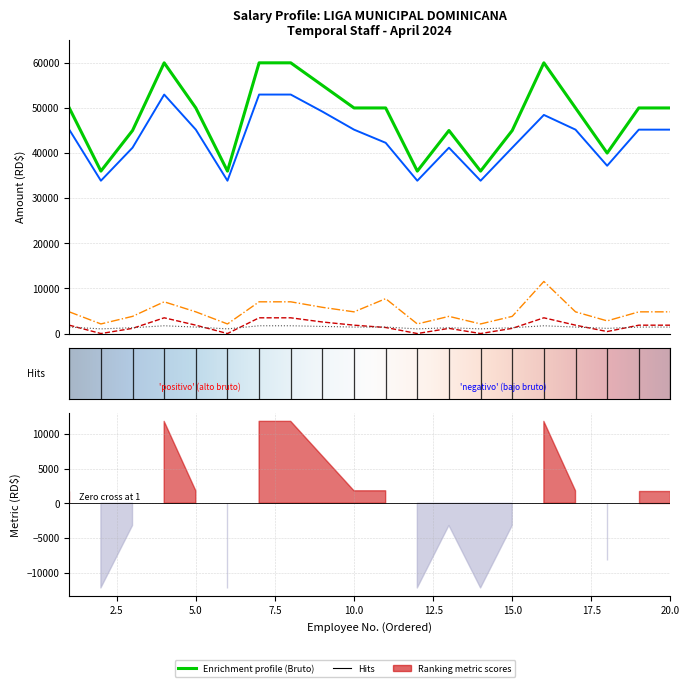

Is it true that SUELDO BRUTO (RD$) equals 60000.0 at 4?

True